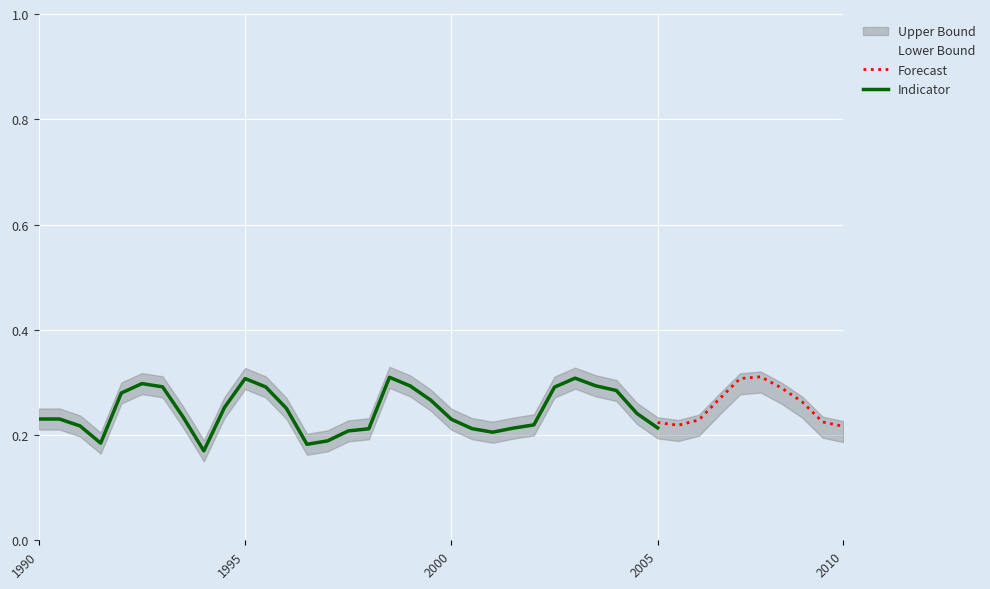

True or false: Indicator and Lower Bound intersect in this chart.

False